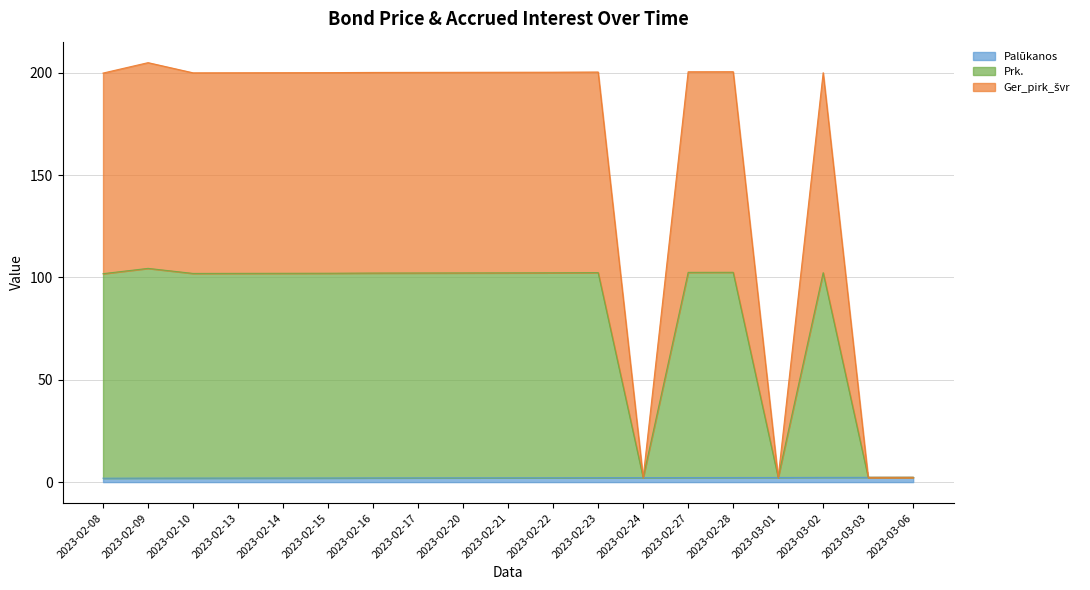

What are all the series names shown in the legend?

Palūkanos, Prk., Ger_pirk_švr